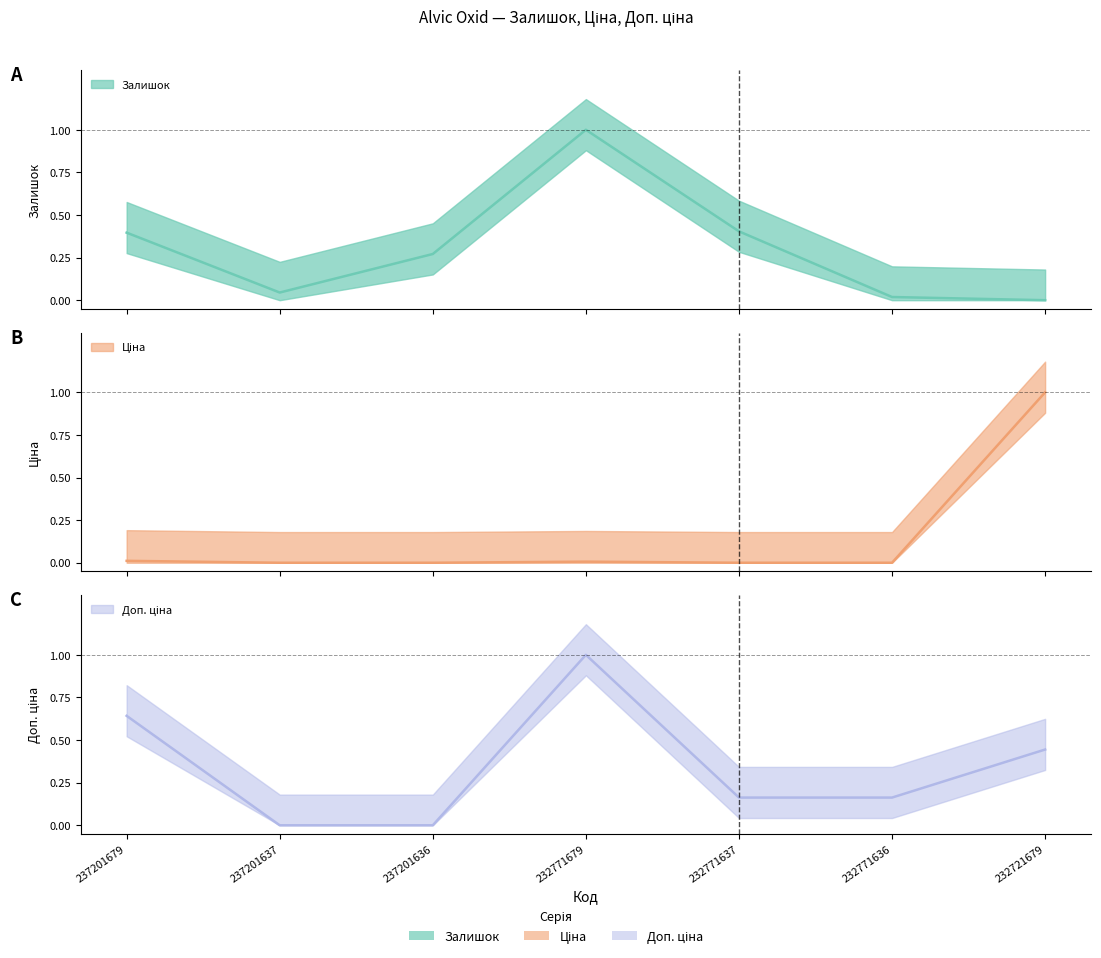

Which series has the widest spread of values?

Залишок